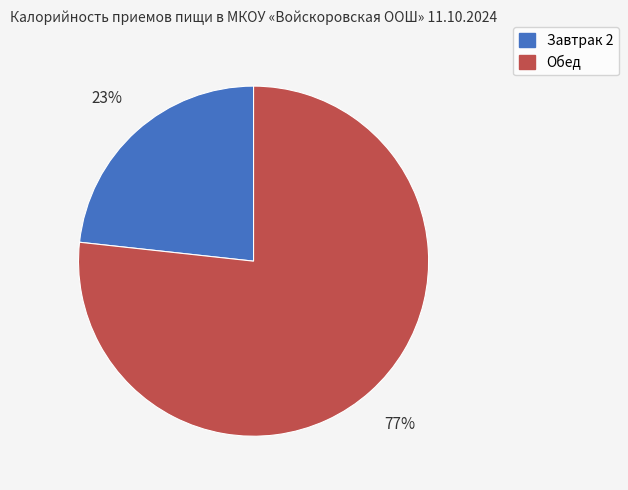

Is there a majority slice in this chart?

Yes